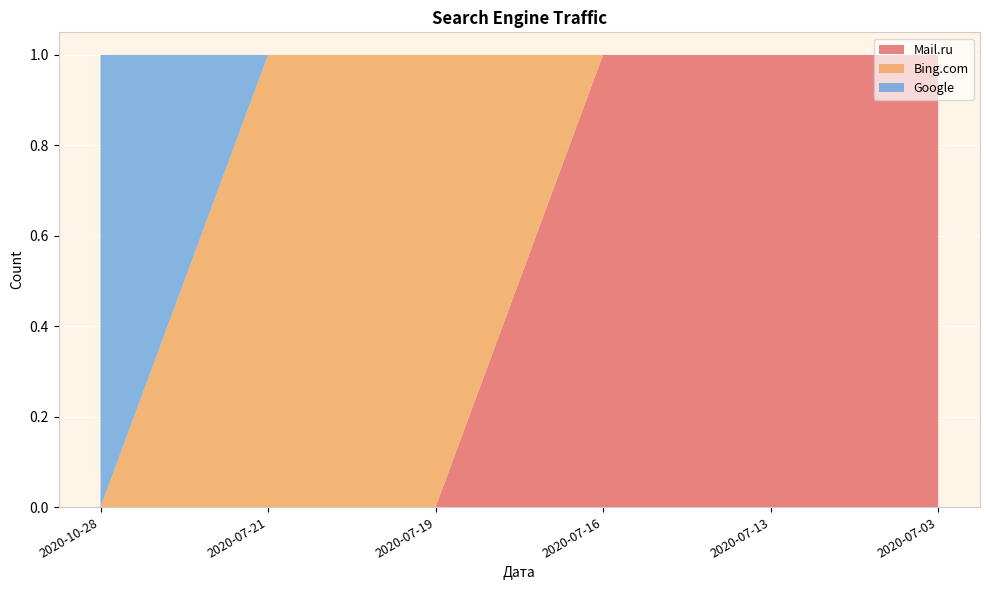

Reading right to left, list all the values displayed in this chart.

Mail.ru: 1	1	1	0	0	0
Bing.com: 0	0	0	1	1	0
Google: 0	0	0	0	0	1